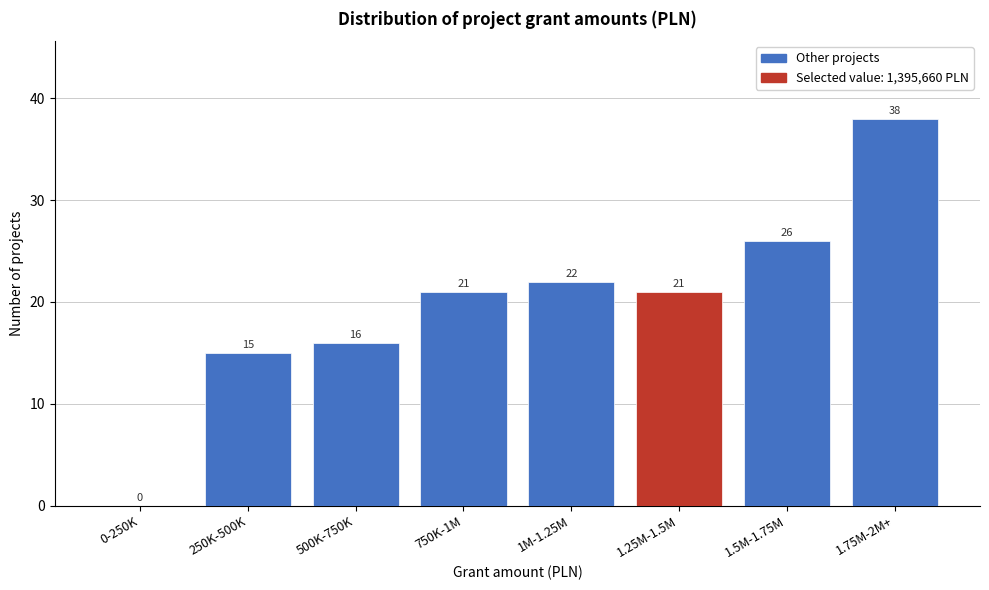

Reading left to right, list all the values displayed in this chart.

0-250K=0	250K-500K=15	500K-750K=16	750K-1M=21	1M-1.25M=22	1.25M-1.5M=21	1.5M-1.75M=26	1.75M-2M+=38